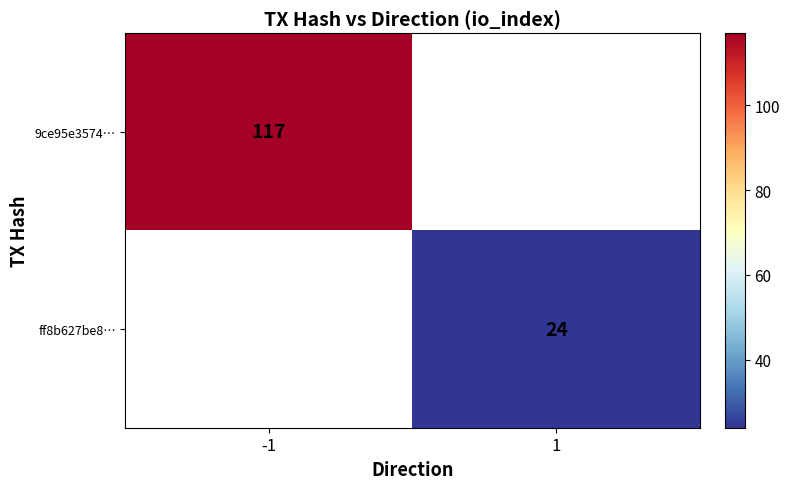

Is the value of ff8b627be8… at 1 greater than the value of 9ce95e3574… at -1?

No